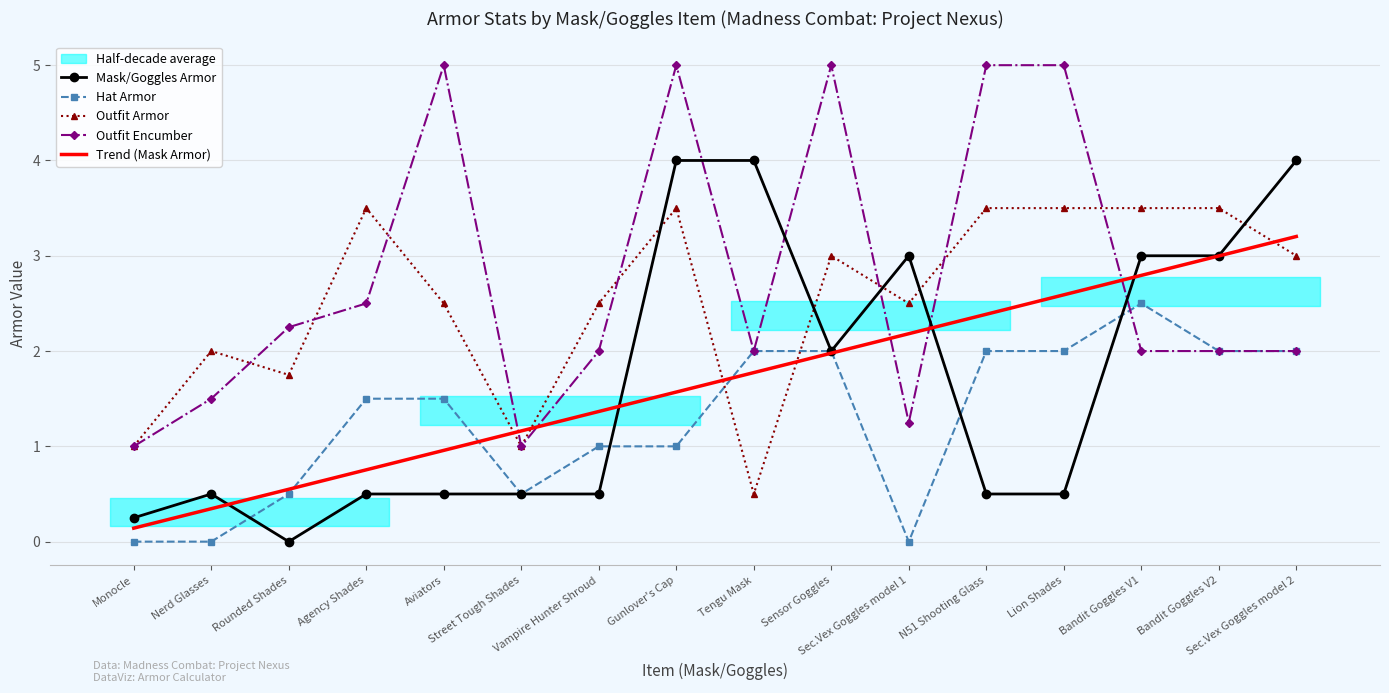

Does the chart have visible grid lines?

Yes